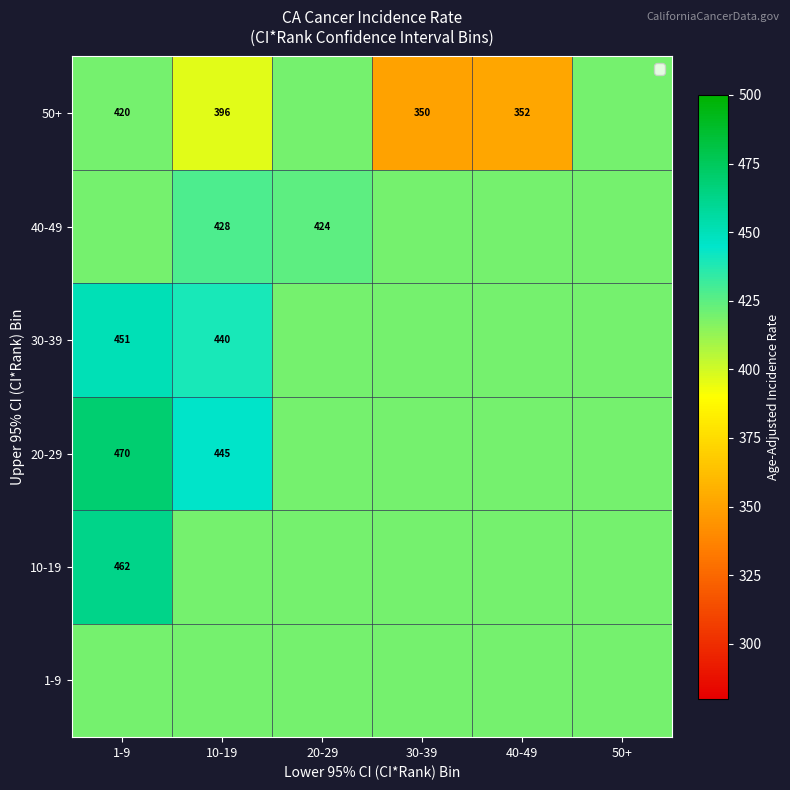

What is the difference between the 30-39 values at 10-19 and 1-9?

11